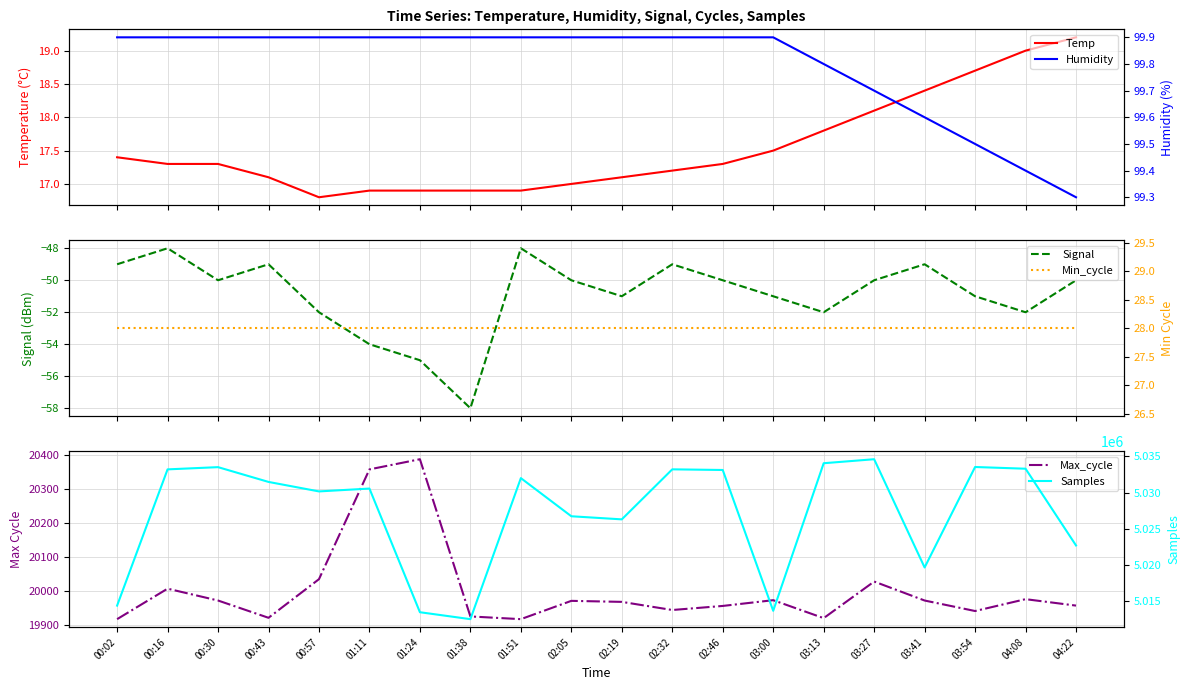

What is the spread (max minus min) of values at 04:08?

5033354.0